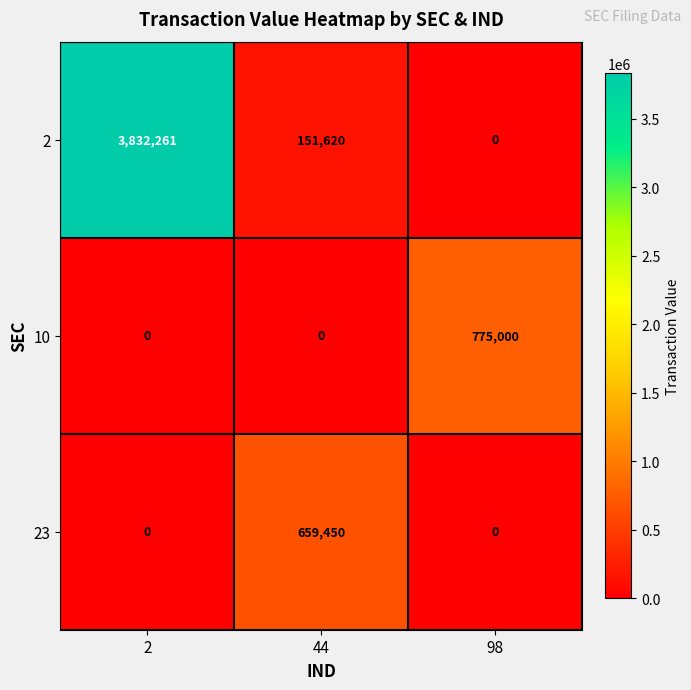

Count the number of data series in this chart.

3